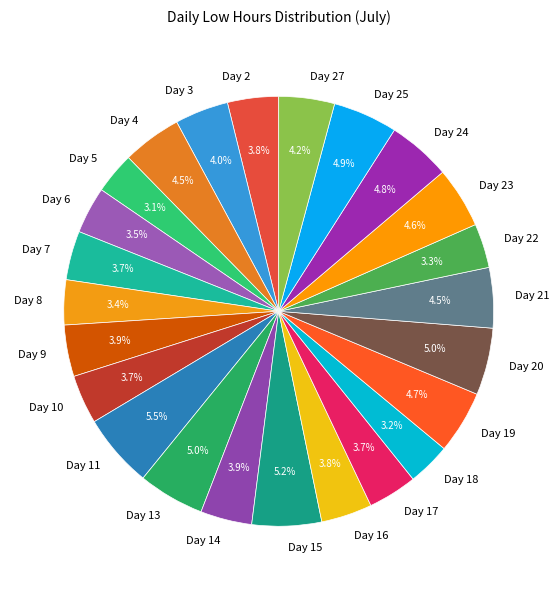

To the nearest percent, what is the difference between the Day 19 and Day 9 slice percentages?

1%